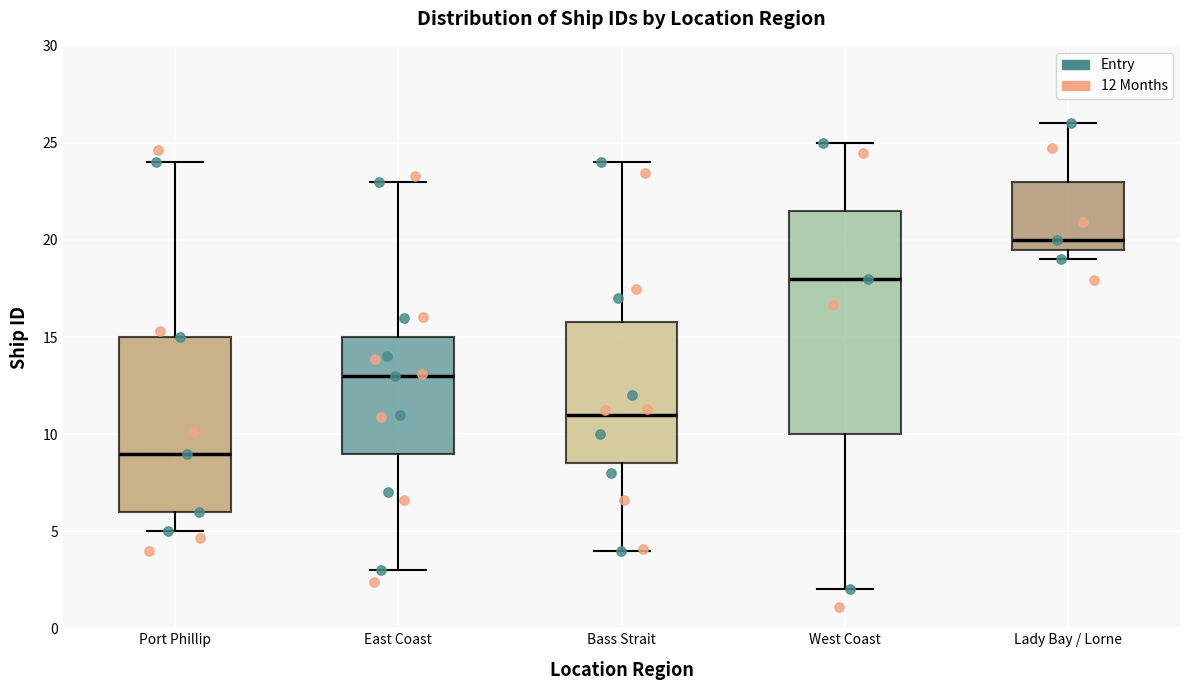

Reading left to right, transcribe this box plot: for each box, give where its median line is, the range the box spans, and where its two whiskers end, as read against the y-axis. The values are not printed on the chart, so give them approximately, as read against the axis.

Port Phillip: median 9.0, box 6.0 to 15.0, whiskers 5.0 to 24.0
East Coast: median 13.0, box 9.0 to 15.0, whiskers 3.0 to 23.0
Bass Strait: median 11.0, box 8.5 to 16.0, whiskers 4.0 to 24.0
West Coast: median 18.0, box 10.0 to 21.5, whiskers 2.0 to 25.0
Lady Bay / Lorne: median 20.0, box 19.5 to 23.0, whiskers 19.0 to 26.0